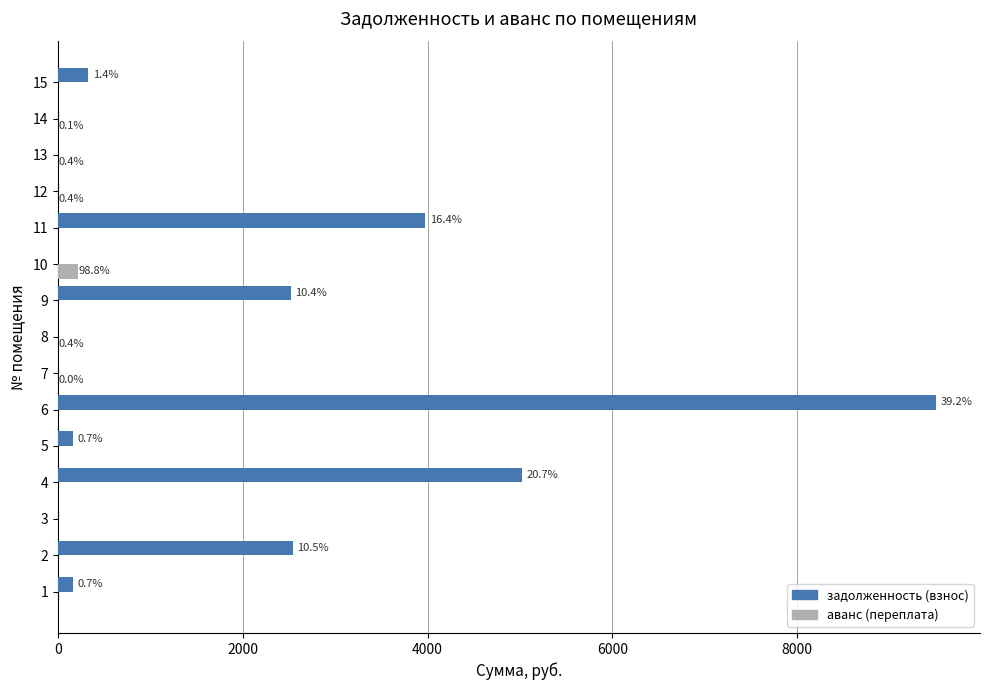

At which category is the sum across all series the highest?

6